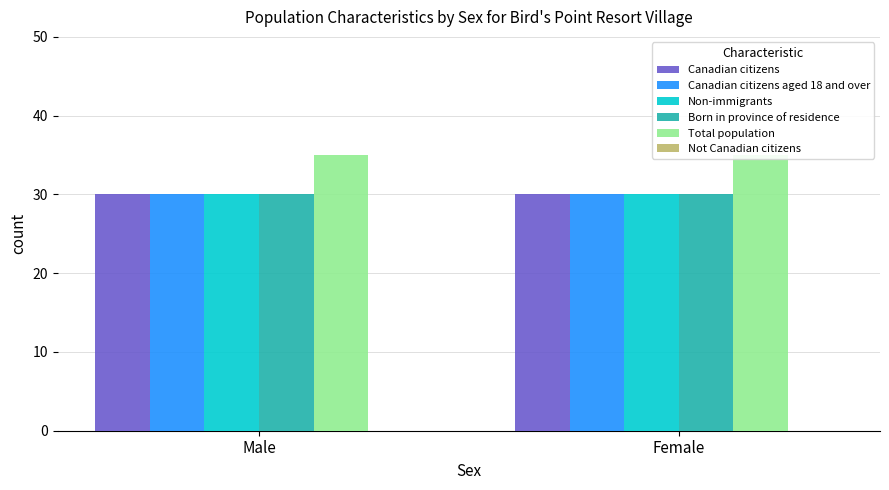

Which has a higher value, Male or Female?

Male